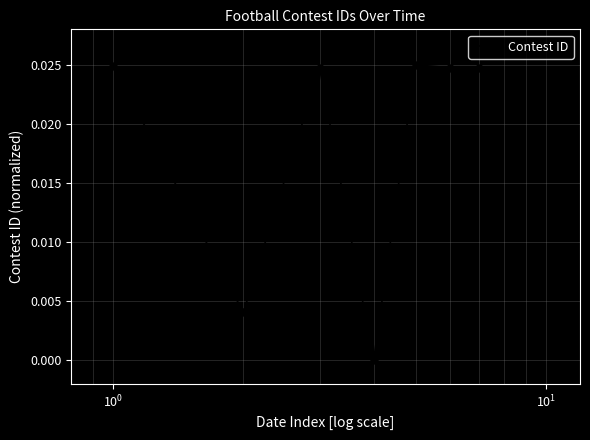

How many points are higher than both their immediate neighbors (excluding endpoints)?

2